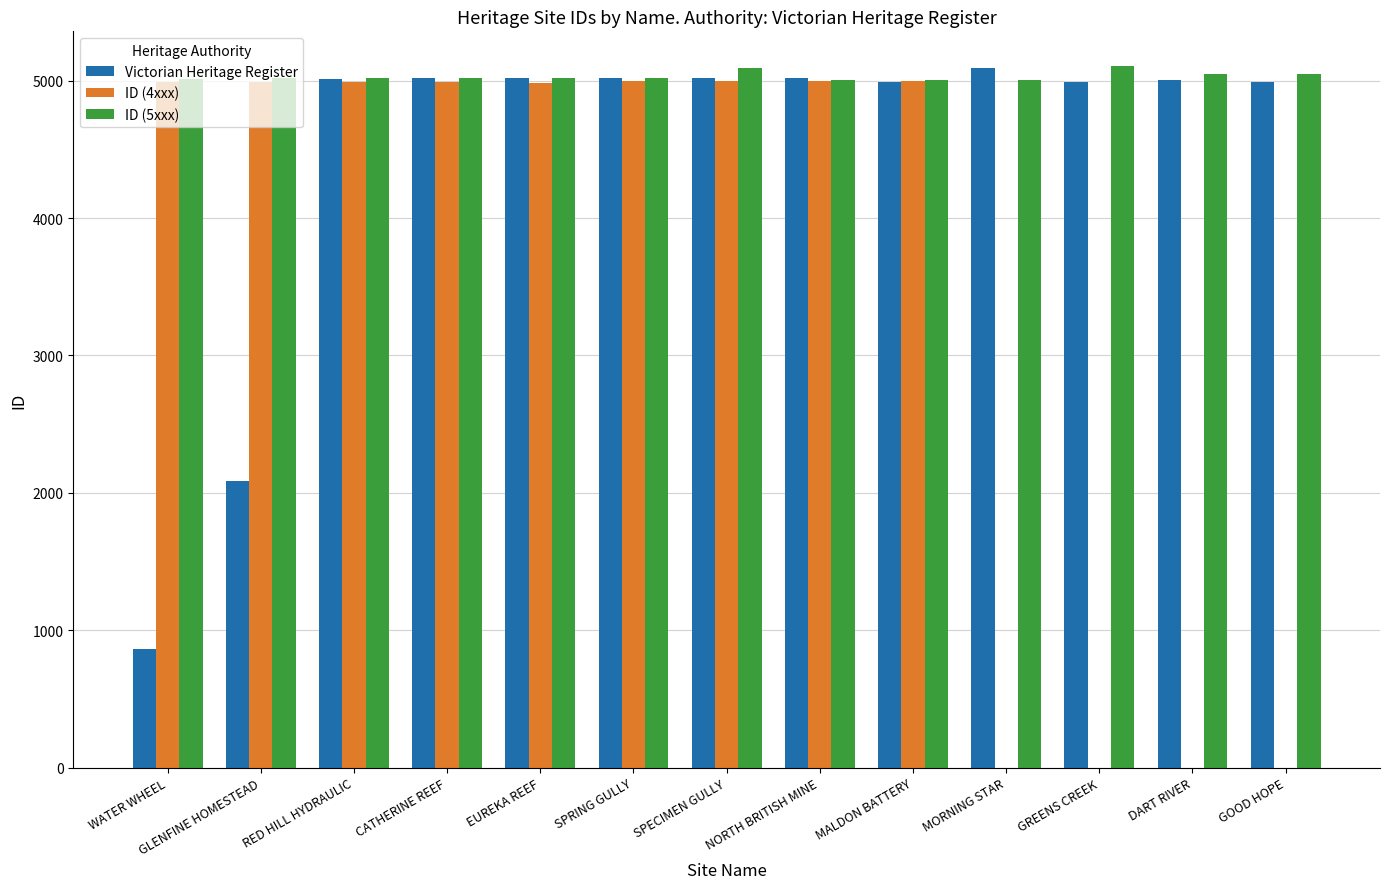

What is the sum of all Victorian Heritage Register values?

58125